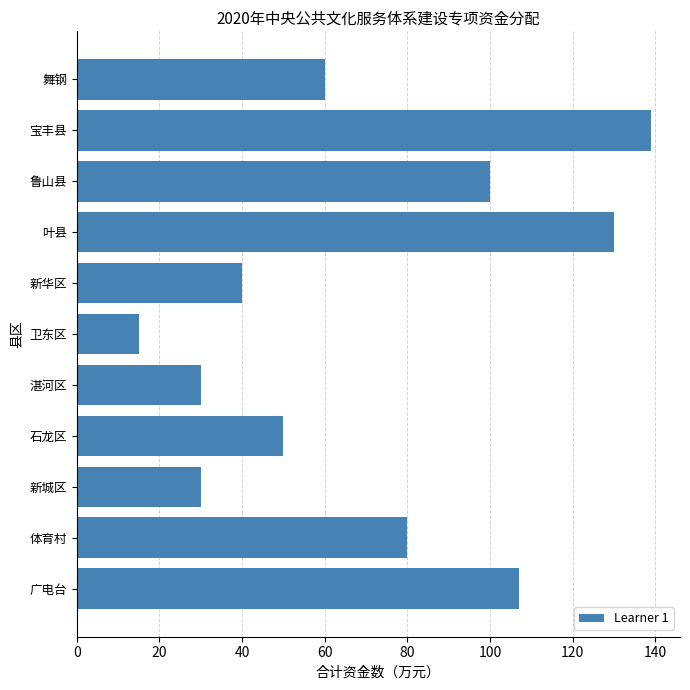

Reading top to bottom, what are all the values shown in this chart?

60	139	100	130	40	15	30	50	30	80	107